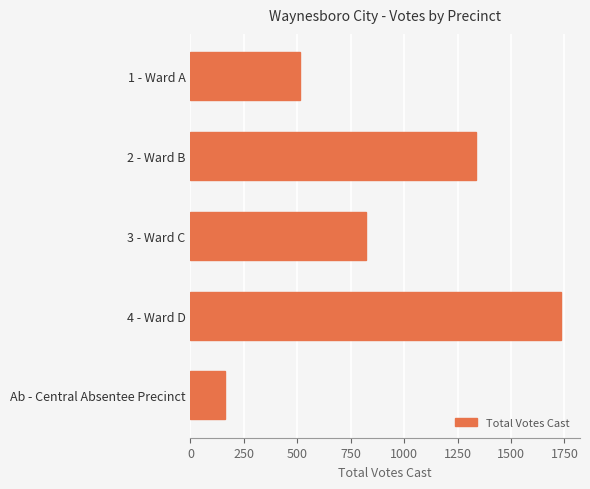

Reading top to bottom, what are all the values shown in this chart?

512	1338	822	1736	161